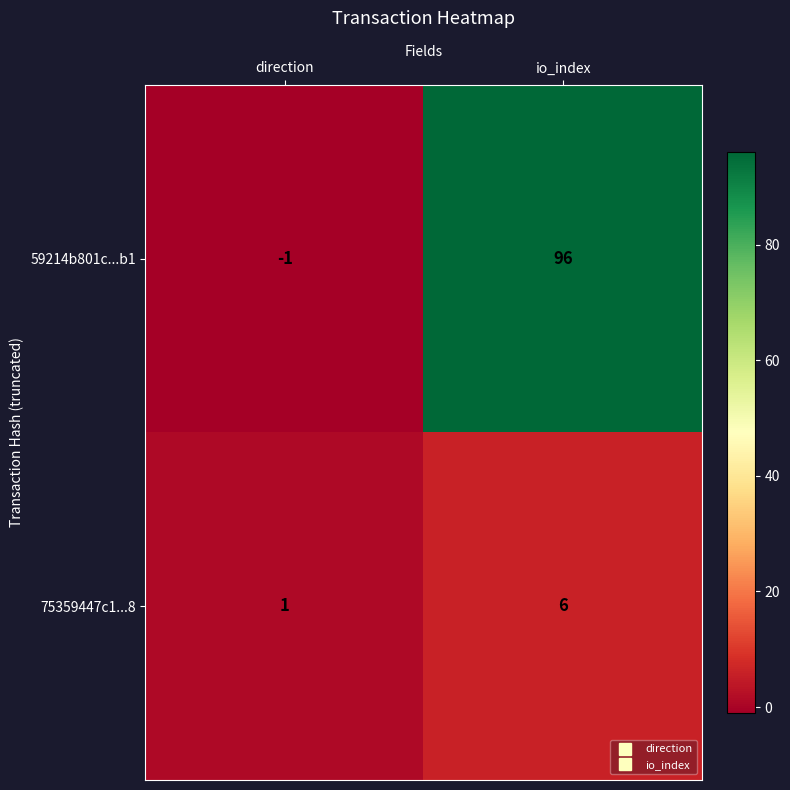

What is the average value of the 75359447c1...8 series?

4